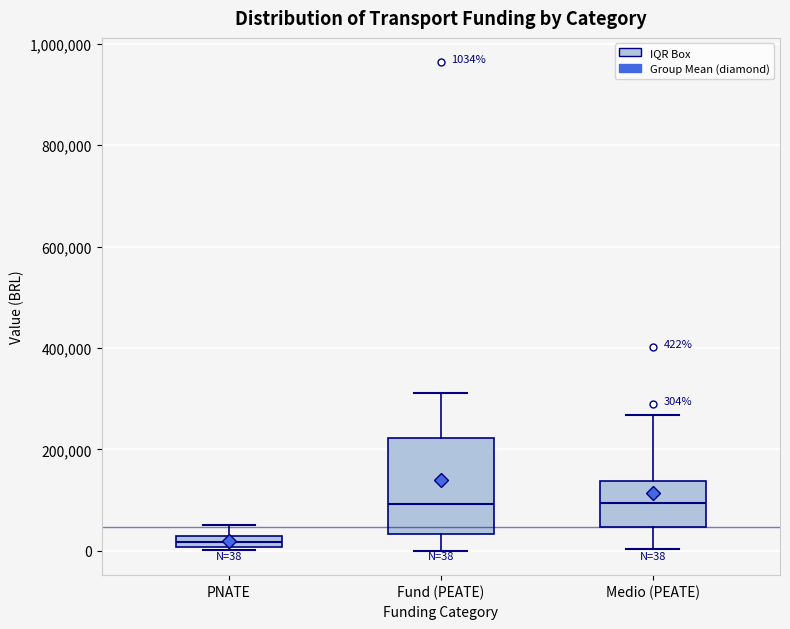

Comparing the boxes themselves (not the whiskers), which one is the tallest?

Fund (PEATE)